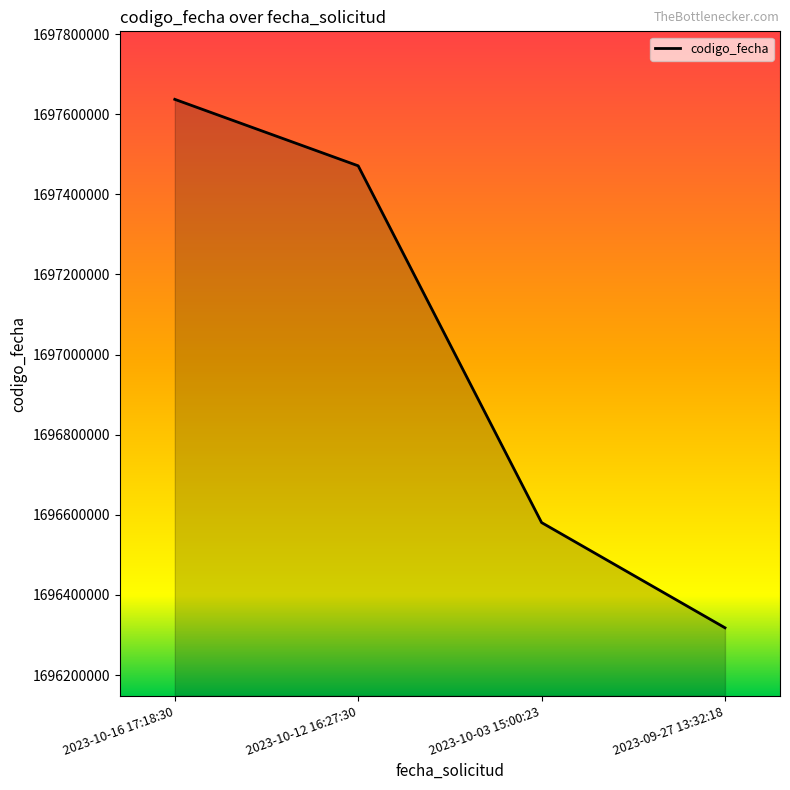

What is the minimum value shown in the chart?

1696318111